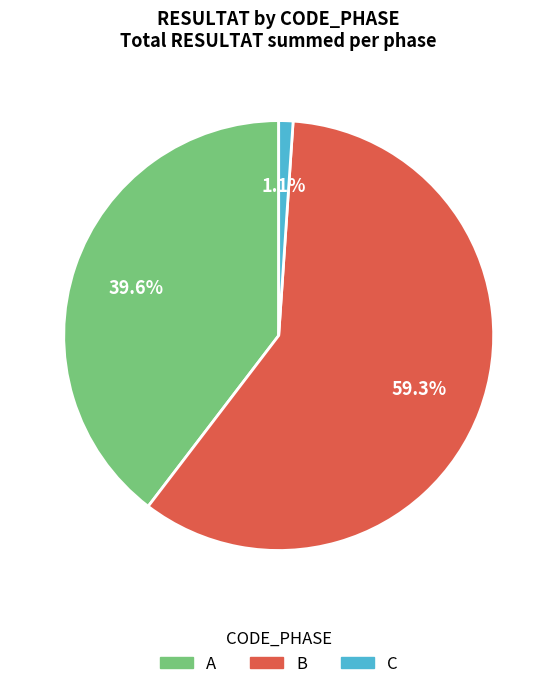

What is the majority slice?

B